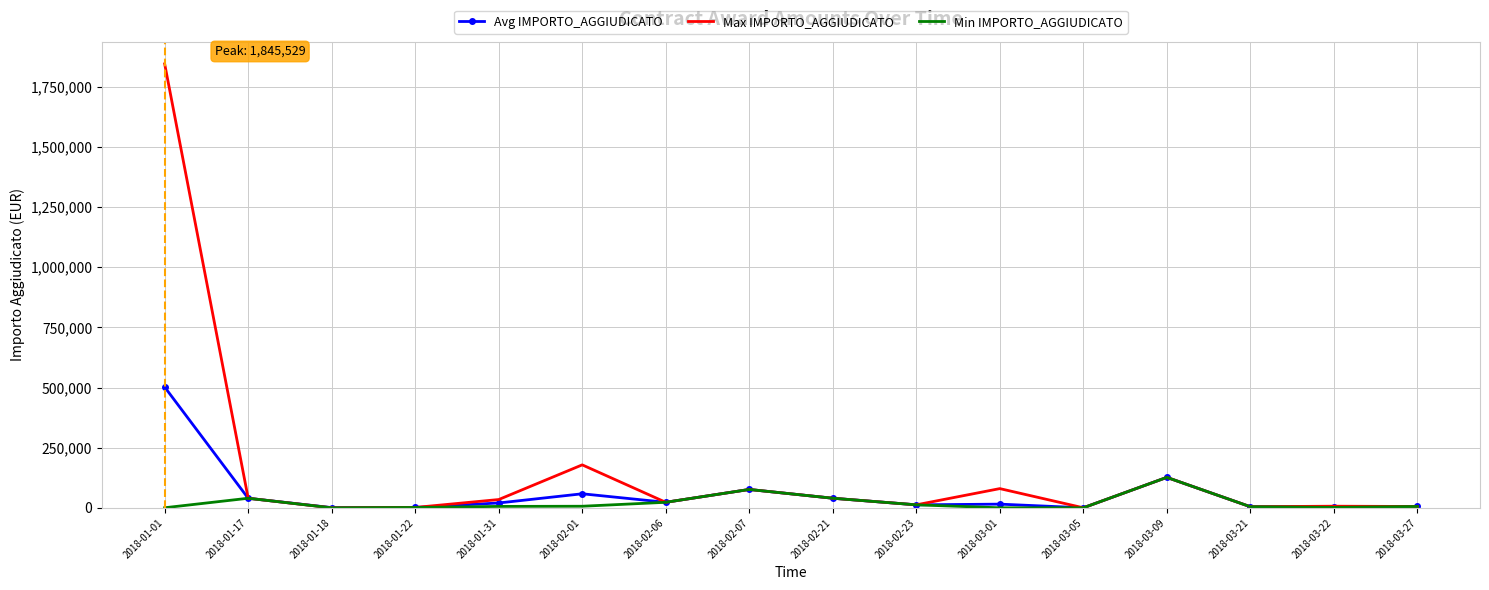

Is the value of Avg IMPORTO_AGGIUDICATO at 2018-03-09 greater than the value of Max IMPORTO_AGGIUDICATO at 2018-01-22?

Yes